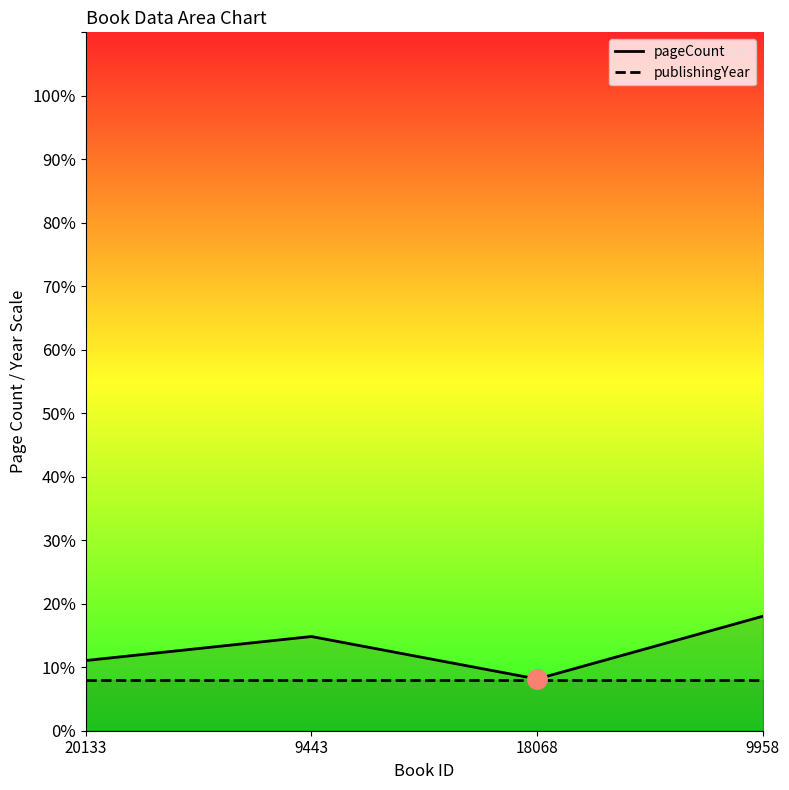

True or false: pageCount has more than 2 points higher than both neighbors.

False